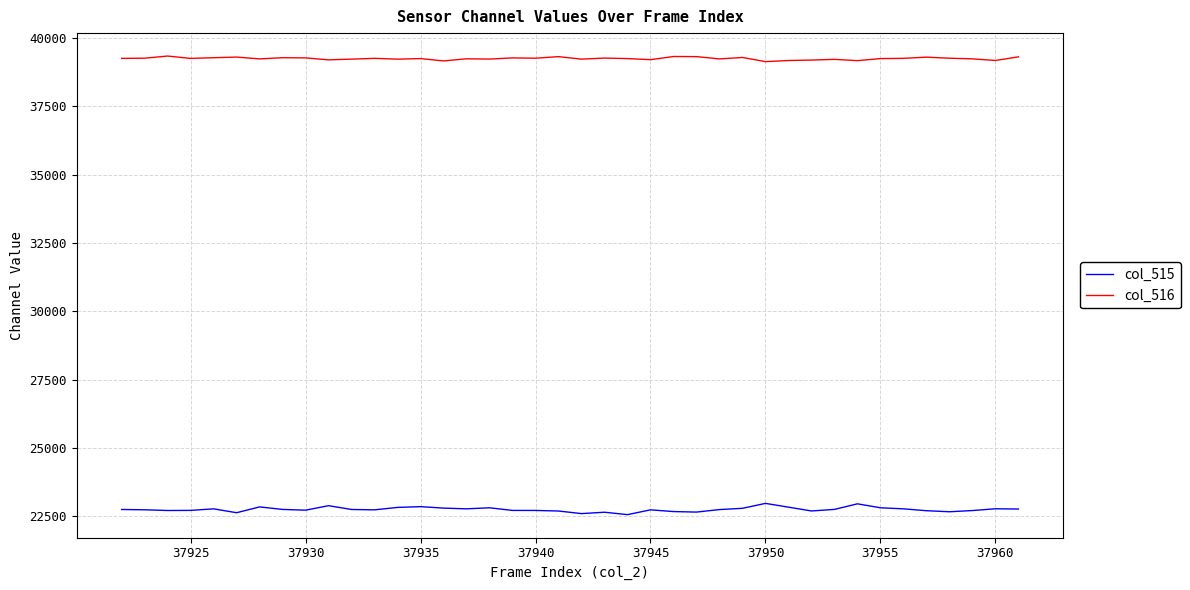

Which series has the widest spread of values?

col_515